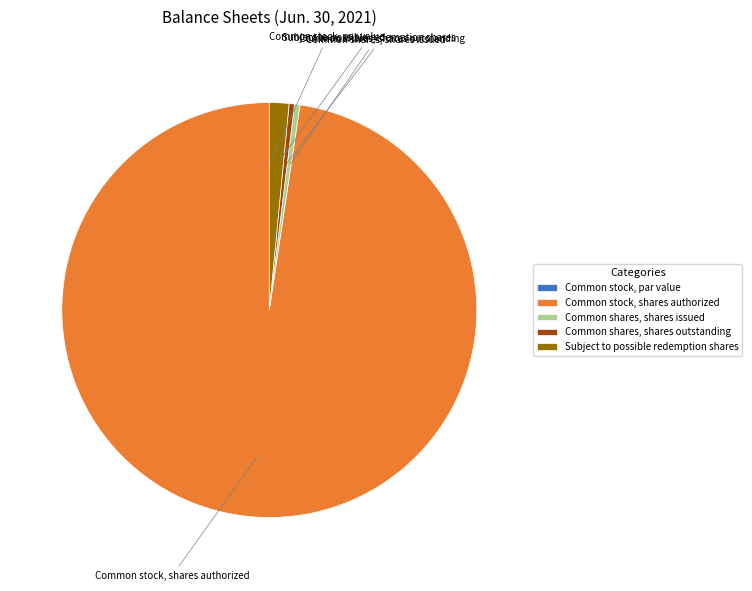

Is Common stock, shares authorized the majority of the pie?

Yes